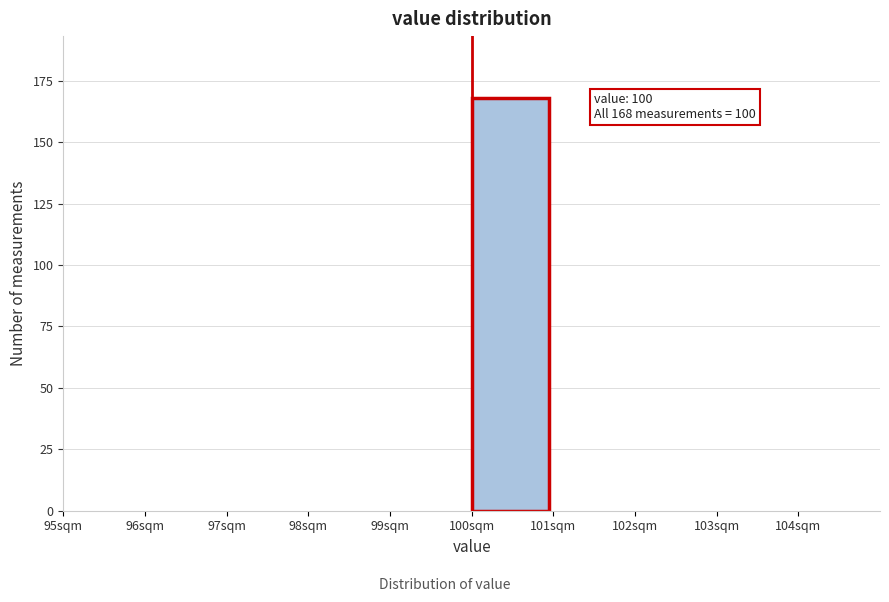

Which range on the x-axis has the tallest bar?

100 to 101